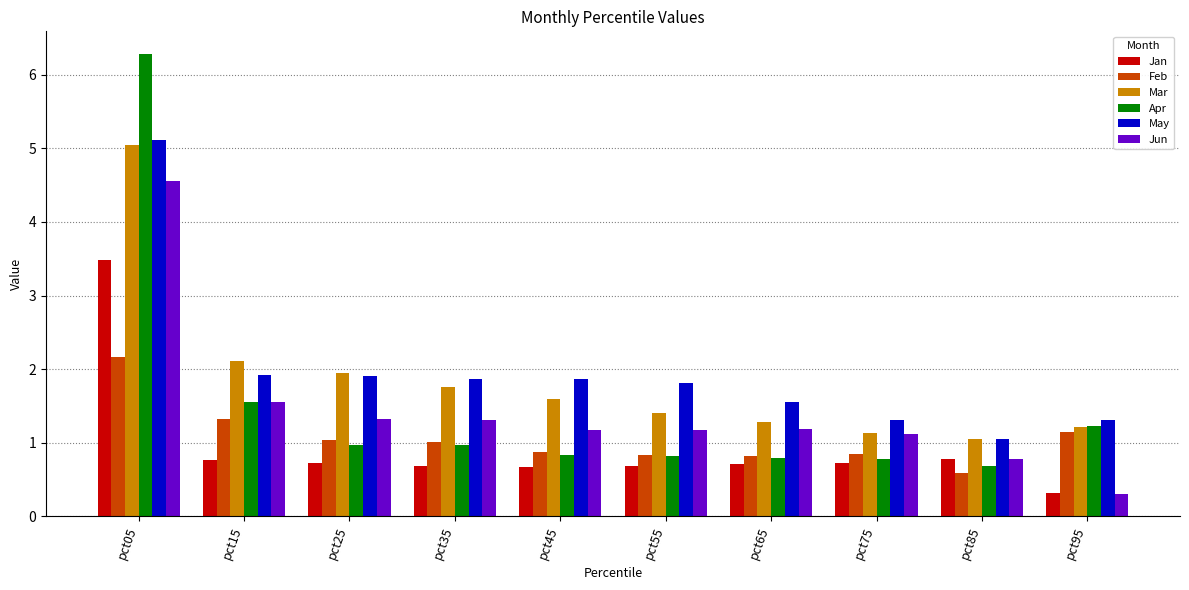

At which label does Jun reach its peak?

pct05